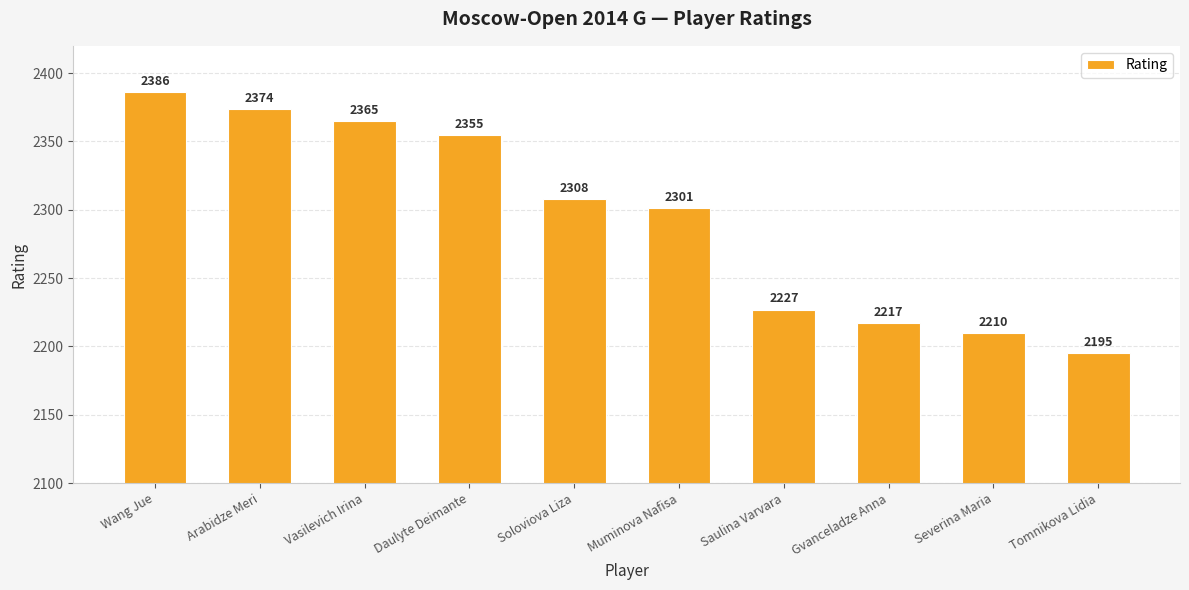

Reading left to right, extract all data points from this chart.

Wang Jue=2386	Arabidze Meri=2374	Vasilevich Irina=2365	Daulyte Deimante=2355	Soloviova Liza=2308	Muminova Nafisa=2301	Saulina Varvara=2227	Gvanceladze Anna=2217	Severina Maria=2210	Tomnikova Lidia=2195